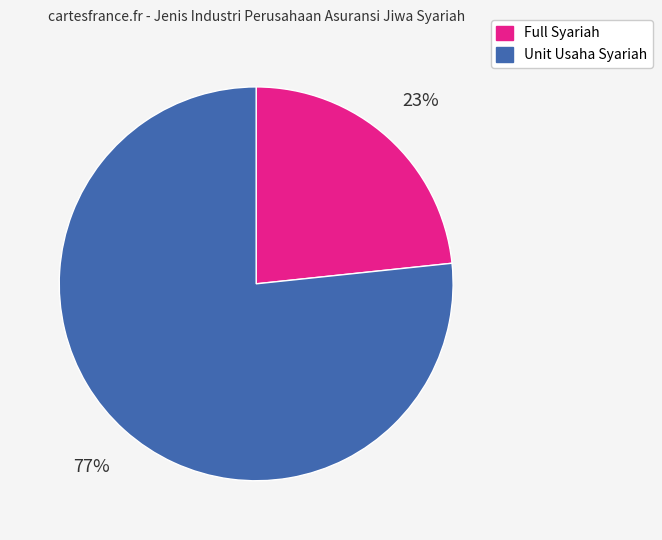

Count the number of slices in the pie.

2